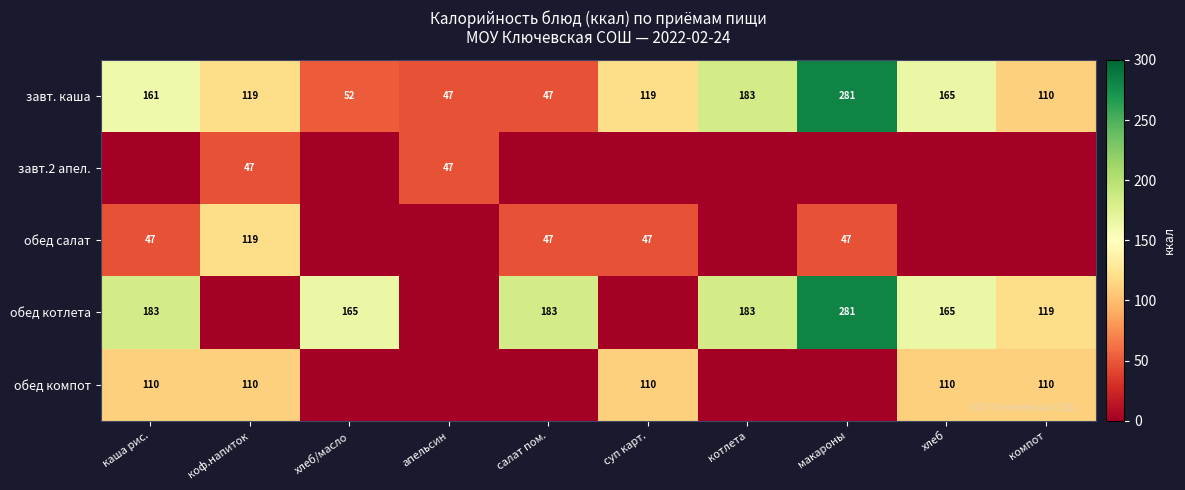

How many series are shown in this chart?

5